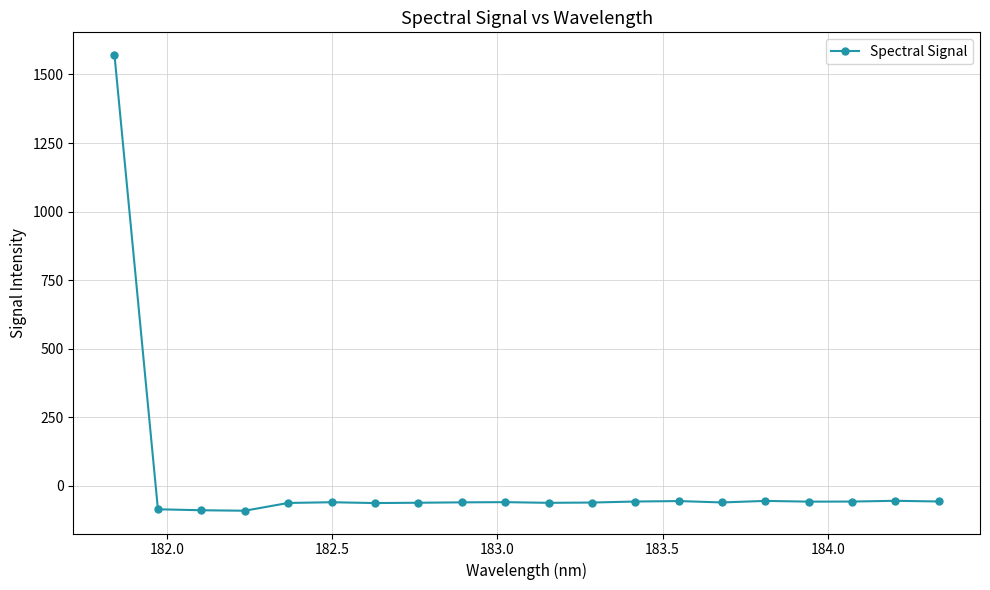

How many lines are shown in the chart?

1